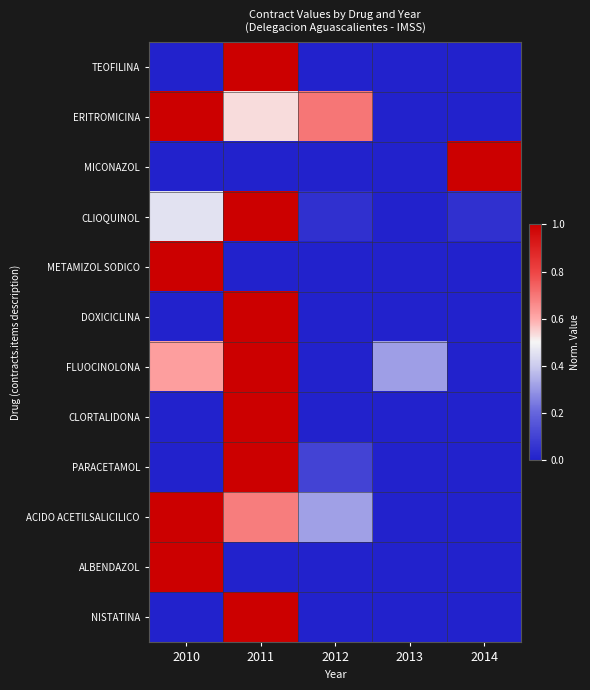

Reading left to right, extract all data points from this chart.

TEOFILINA: 2010=0.0	2011=1.0	2012=0.0	2013=0.0	2014=0.0
ERITROMICINA: 2010=1.0	2011=0.5	2012=0.7	2013=0.0	2014=0.0
MICONAZOL: 2010=0.0	2011=0.0	2012=0.0	2013=0.0	2014=1.0
CLIOQUINOL: 2010=0.5	2011=1.0	2012=0.0	2013=0.0	2014=0.0
METAMIZOL SODICO: 2010=1.0	2011=0.0	2012=0.0	2013=0.0	2014=0.0
DOXICICLINA: 2010=0.0	2011=1.0	2012=0.0	2013=0.0	2014=0.0
FLUOCINOLONA: 2010=0.6	2011=1.0	2012=0.0	2013=0.3	2014=0.0
CLORTALIDONA: 2010=0.0	2011=1.0	2012=0.0	2013=0.0	2014=0.0
PARACETAMOL: 2010=0.0	2011=1.0	2012=0.1	2013=0.0	2014=0.0
ACIDO ACETILSALICILICO: 2010=1.0	2011=0.7	2012=0.3	2013=0.0	2014=0.0
ALBENDAZOL: 2010=1.0	2011=0.0	2012=0.0	2013=0.0	2014=0.0
NISTATINA: 2010=0.0	2011=1.0	2012=0.0	2013=0.0	2014=0.0